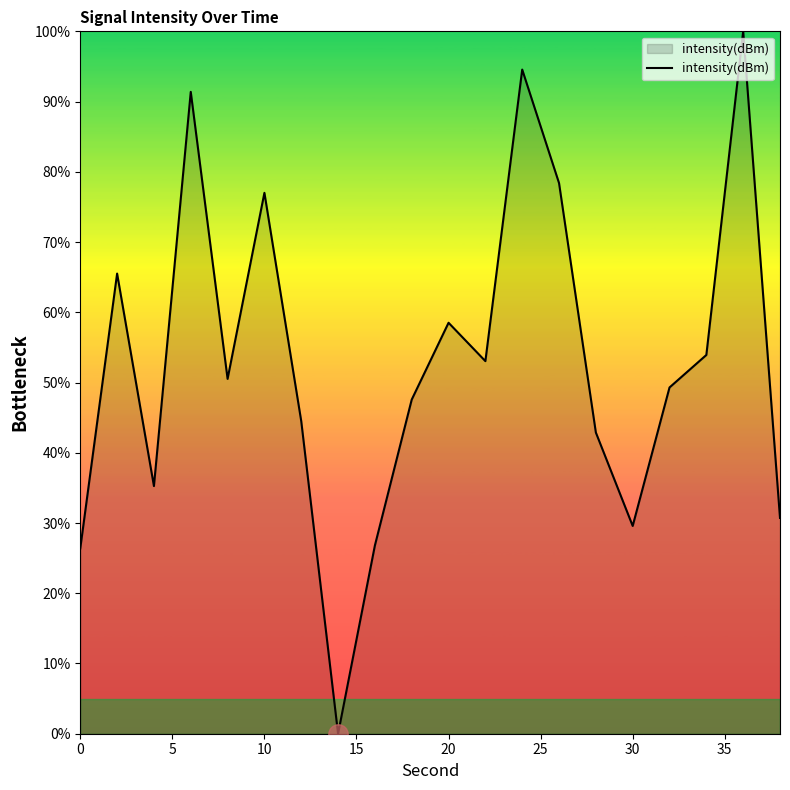

What is the greatest value displayed?

100.0